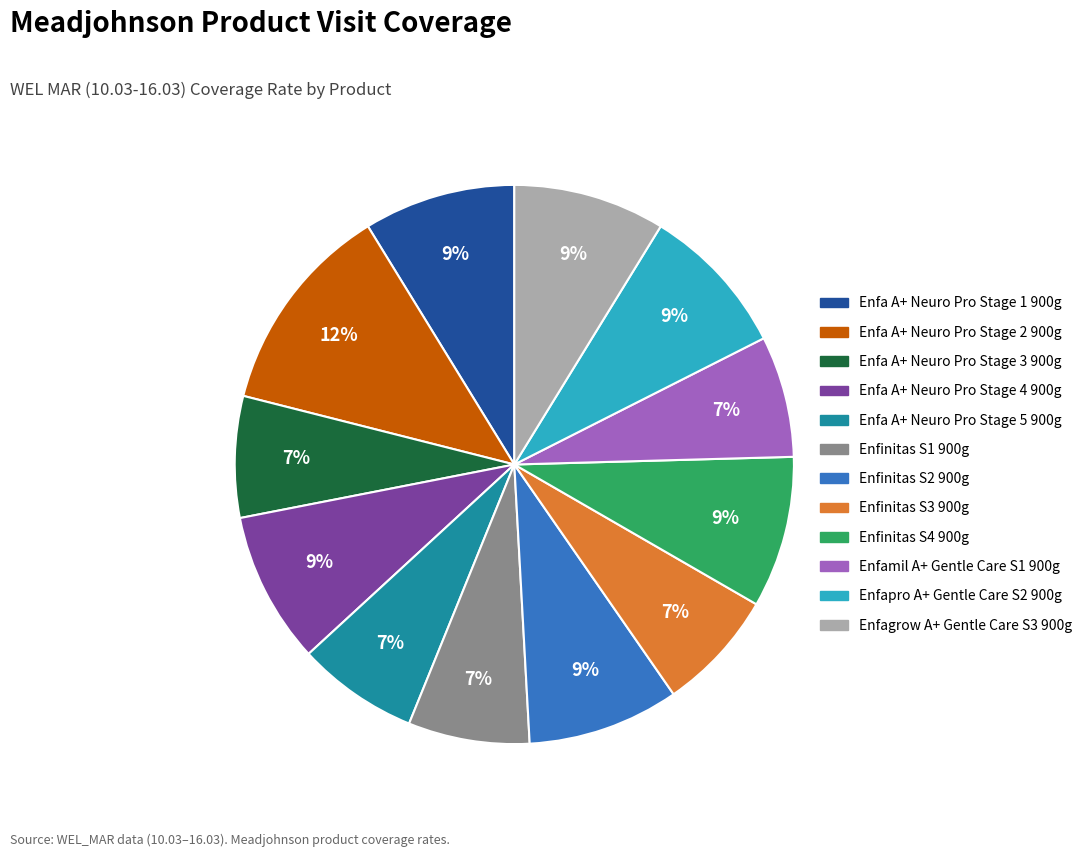

Which has a higher value, Enfinitas S1 900g or Enfa A+ Neuro Pro Stage 2 900g?

Enfa A+ Neuro Pro Stage 2 900g